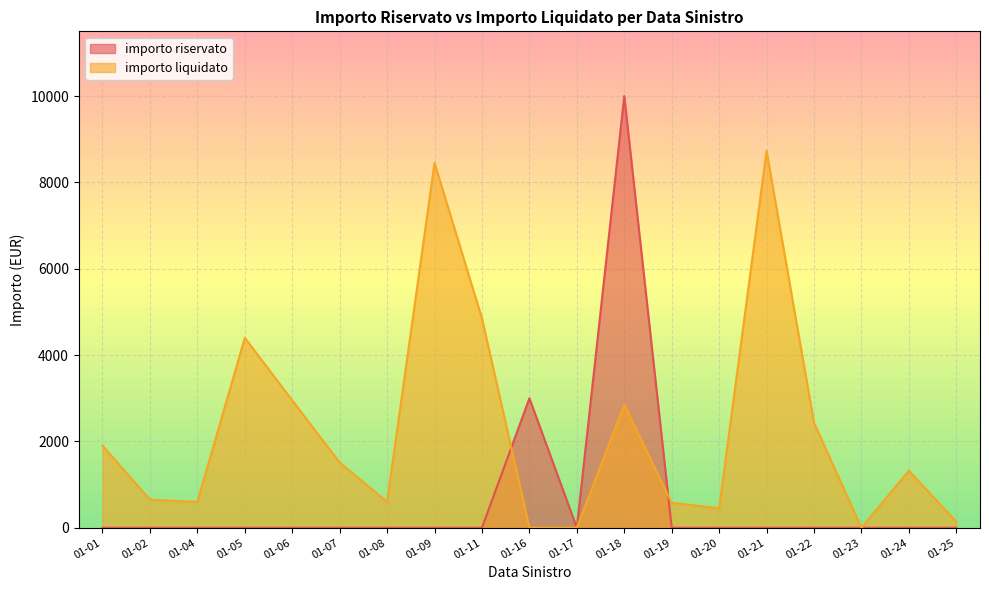

Which series has the largest range (max minus min)?

importo riservato